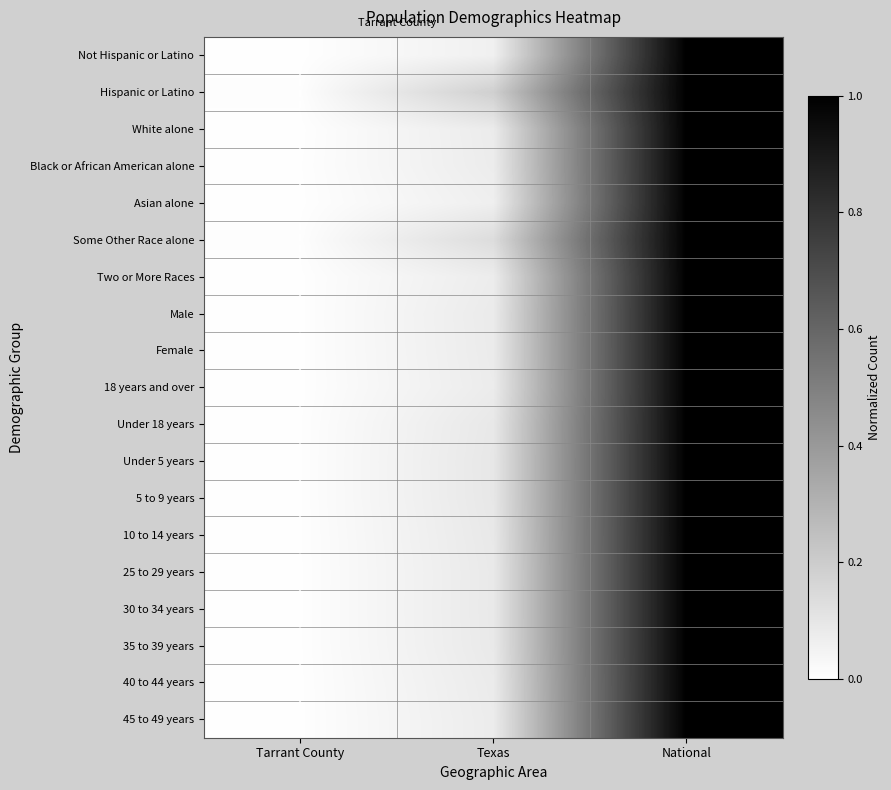

Is it true that Two or More Races equals 0.2 at National?

False